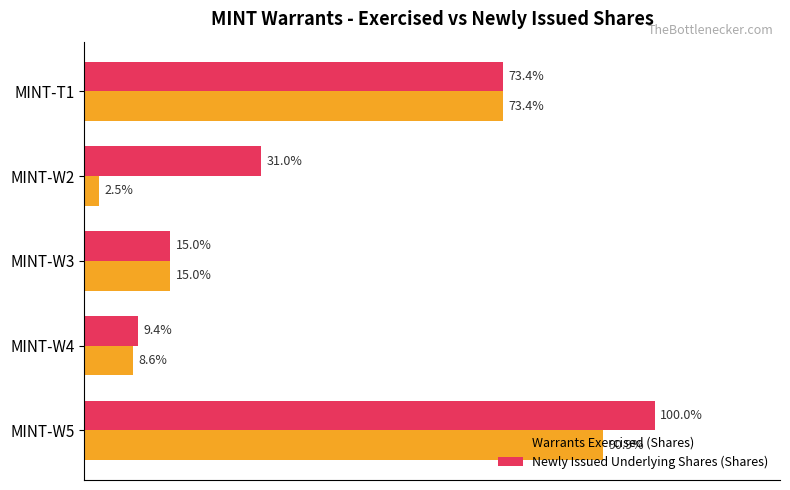

What are all the series names shown in the legend?

Warrants Exercised (Shares), Newly Issued Underlying Shares (Shares)